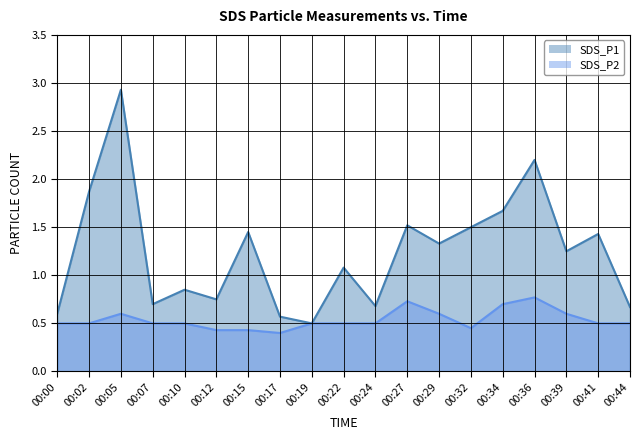

True or false: SDS_P2 and SDS_P1 intersect in this chart.

False